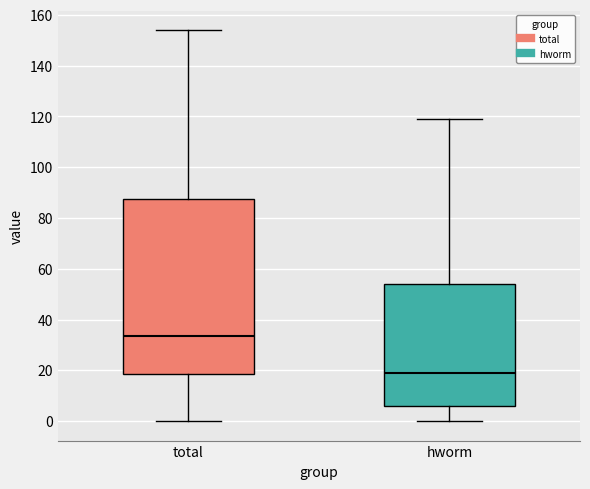

Which box's median line is the highest?

total